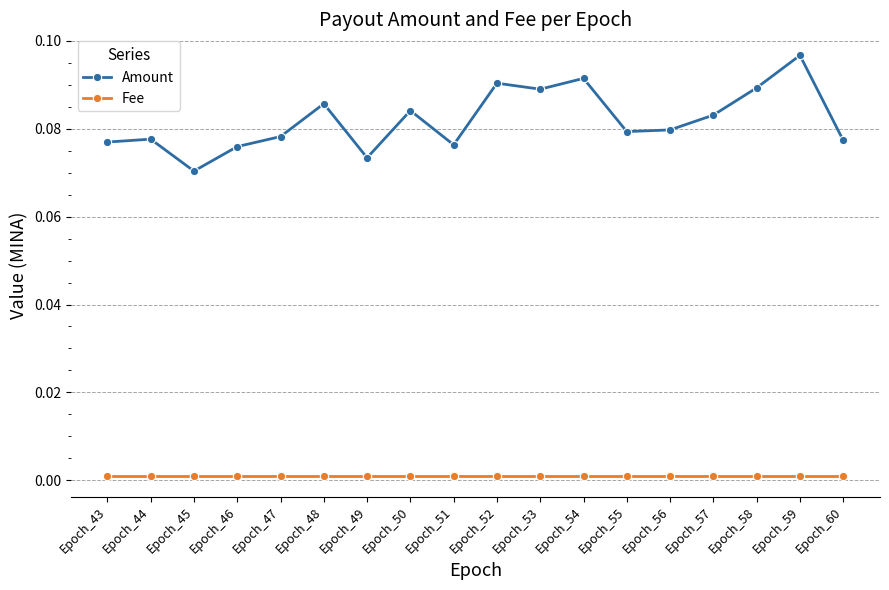

True or false: Amount and Fee intersect in this chart.

False